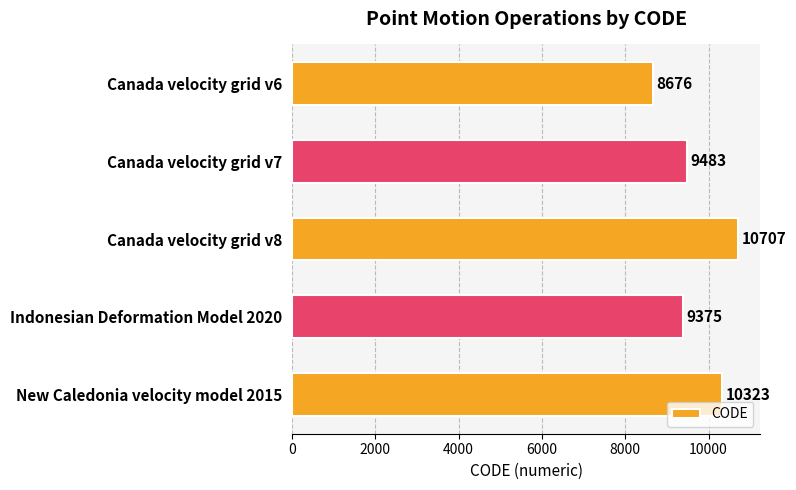

Are the bars grouped side by side (vs. stacked)?

No